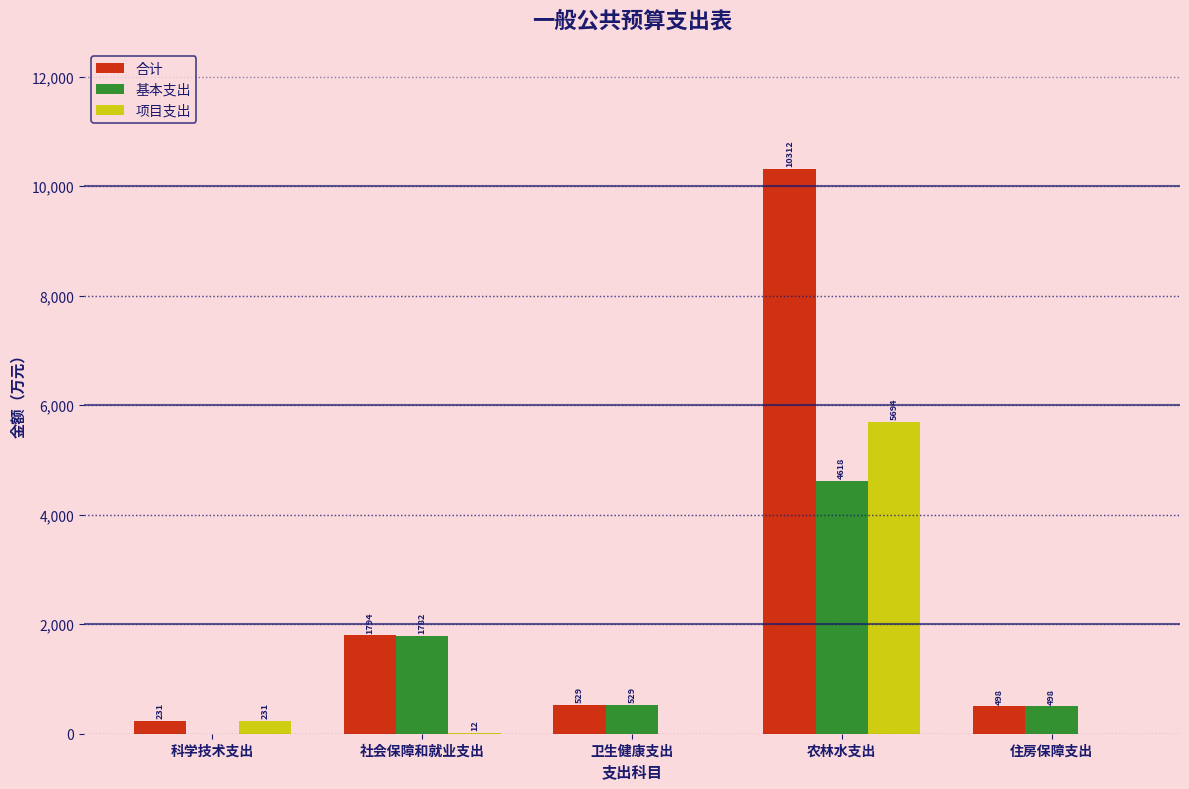

At which label does 基本支出 reach its peak?

农林水支出